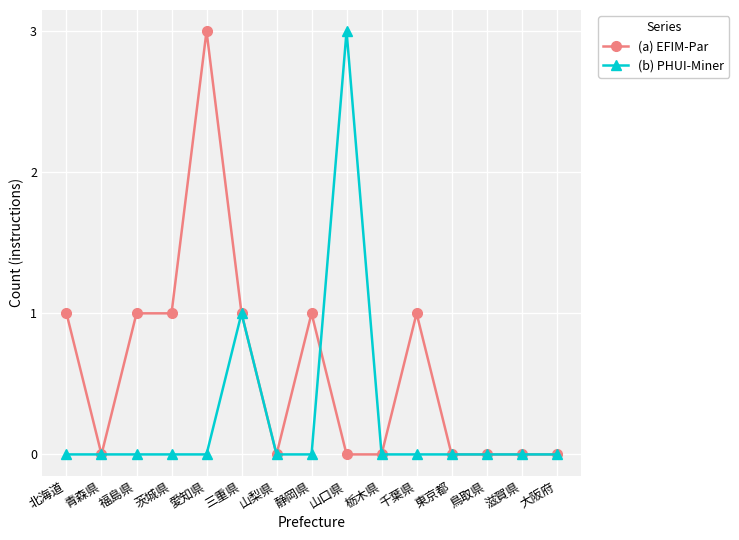

At which label does (b) PHUI-Miner reach its peak?

山口県